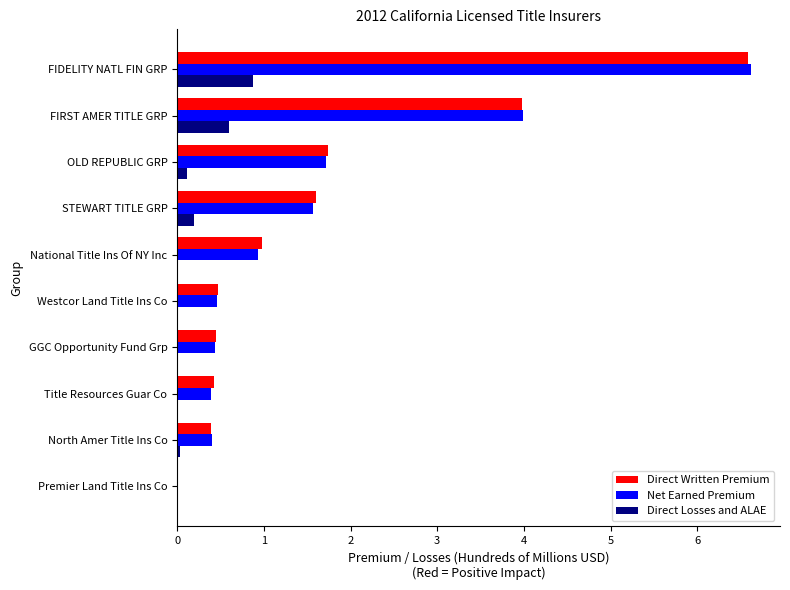

Which series changed the most between National Title Ins Of NY Inc and OLD REPUBLIC GRP?

Net Earned Premium